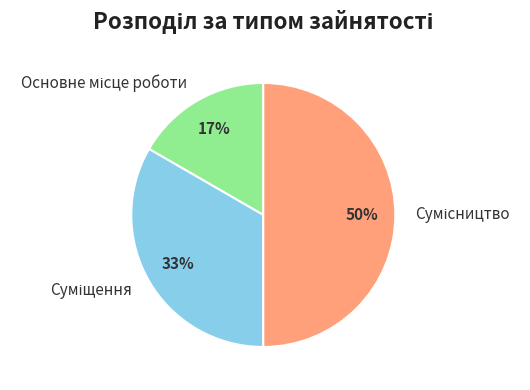

To the nearest percent, what is the average slice percentage?

33%